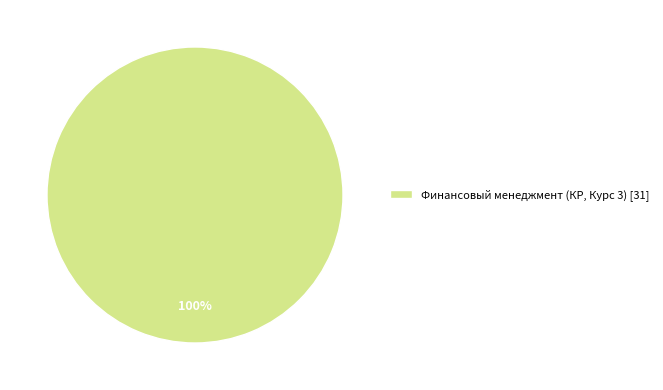

The Финансовый менеджмент (КР, Курс 3) [31] slice represents 94% of the pie. True or false?

False